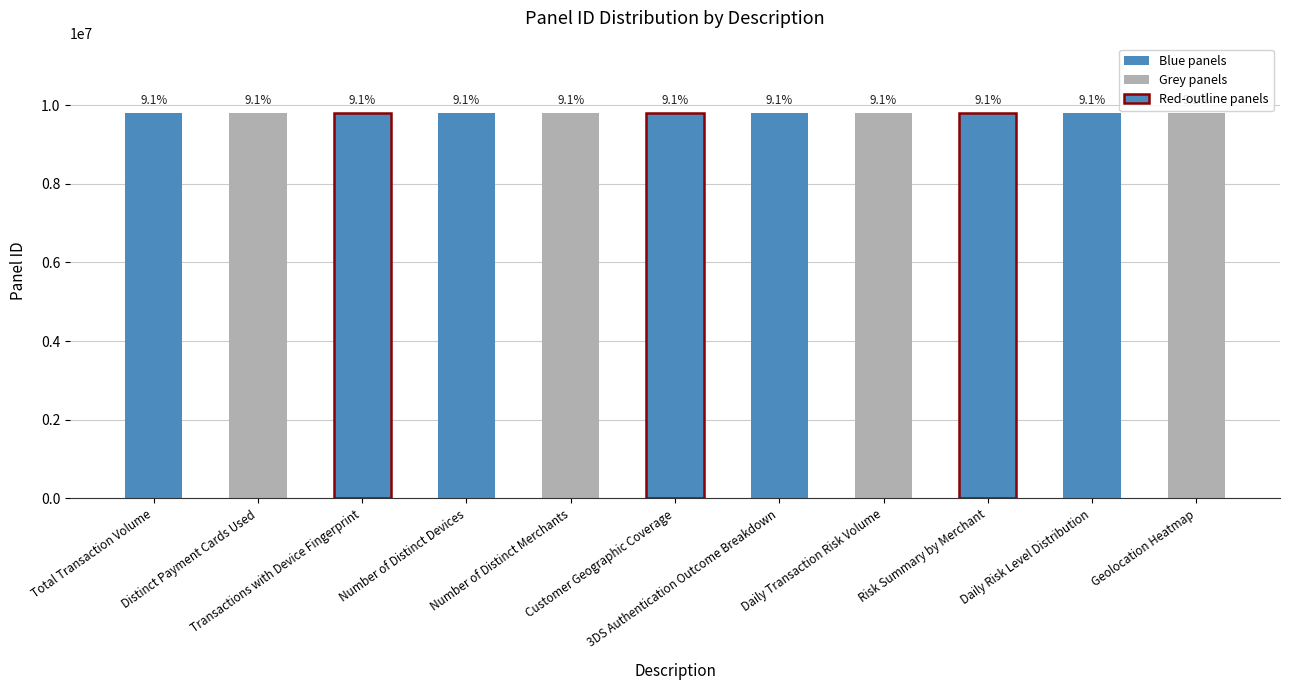

How many bars are there in total?

11